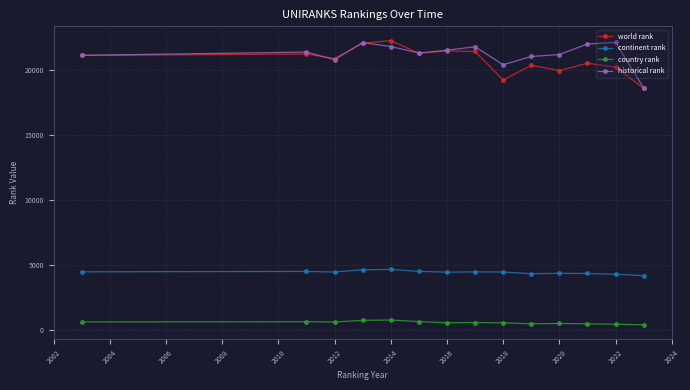

Count the number of categories in the chart.

14